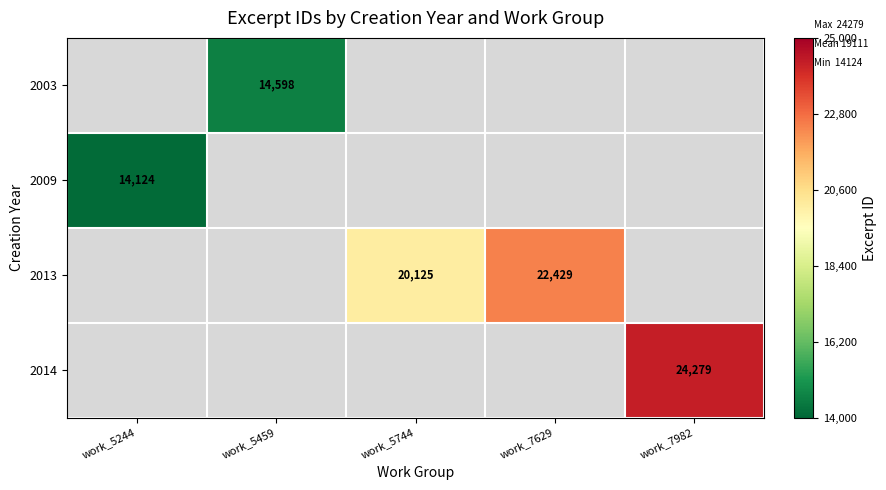

How many categories are shown in the chart?

5